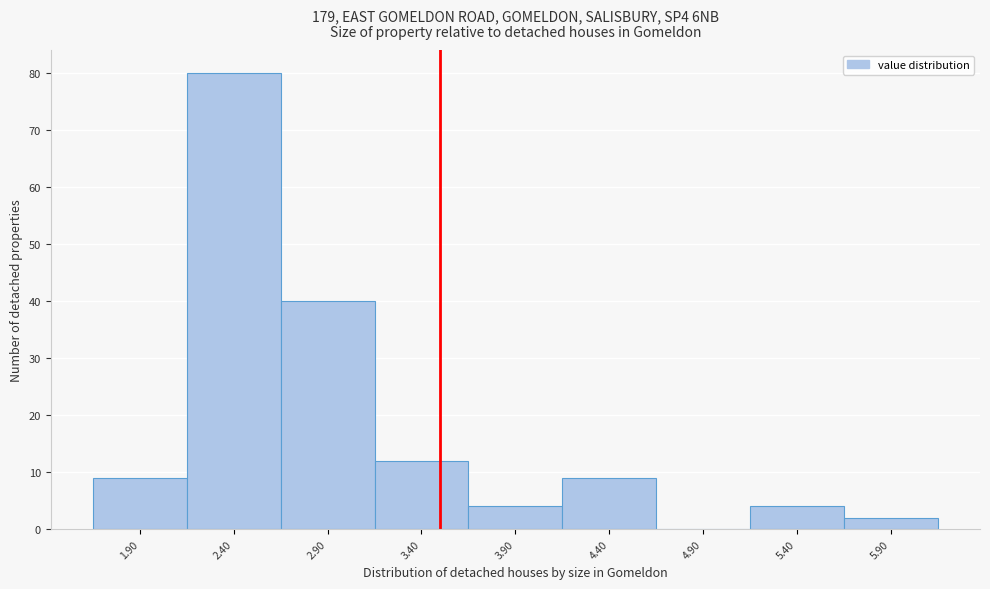

Reading left to right, list every bar in this chart as the range it spans on the x-axis followed by its height. The values are not printed on the chart, so give them approximately, as read against the axis.

1.65 to 2.15: 9
2.15 to 2.65: 80
2.65 to 3.15: 40
3.15 to 3.65: 12
3.65 to 4.15: 4
4.15 to 4.65: 9
4.65 to 5.15: 0
5.15 to 5.65: 4
5.65 to 6.15: 2